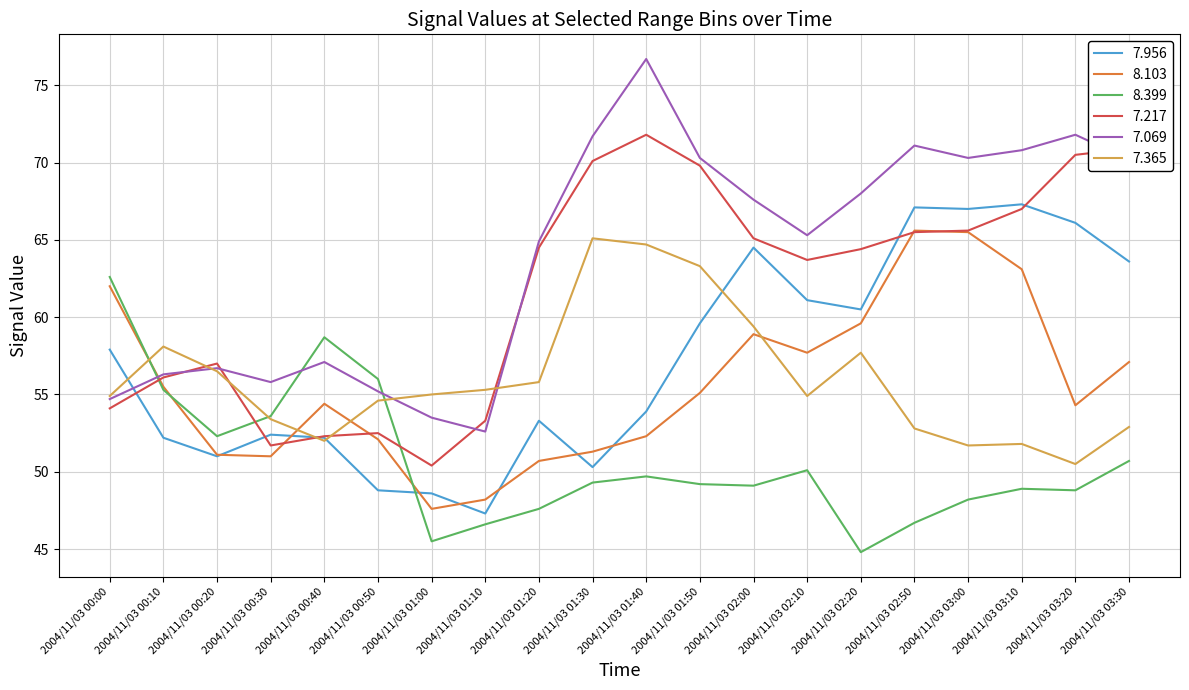

The 7.069 series shows 27.1 at 2004/11/03 02:50. True or false?

False